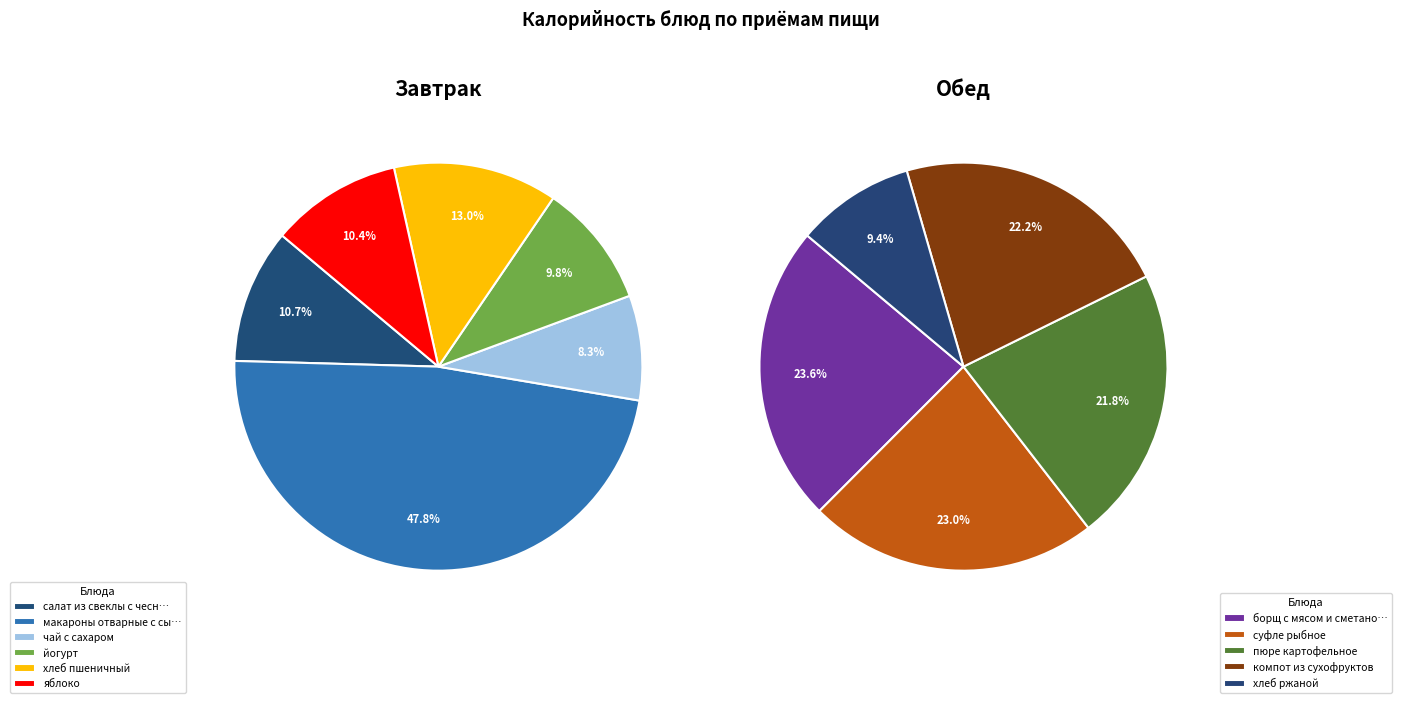

Which slice is the smallest?

чай с сахаром